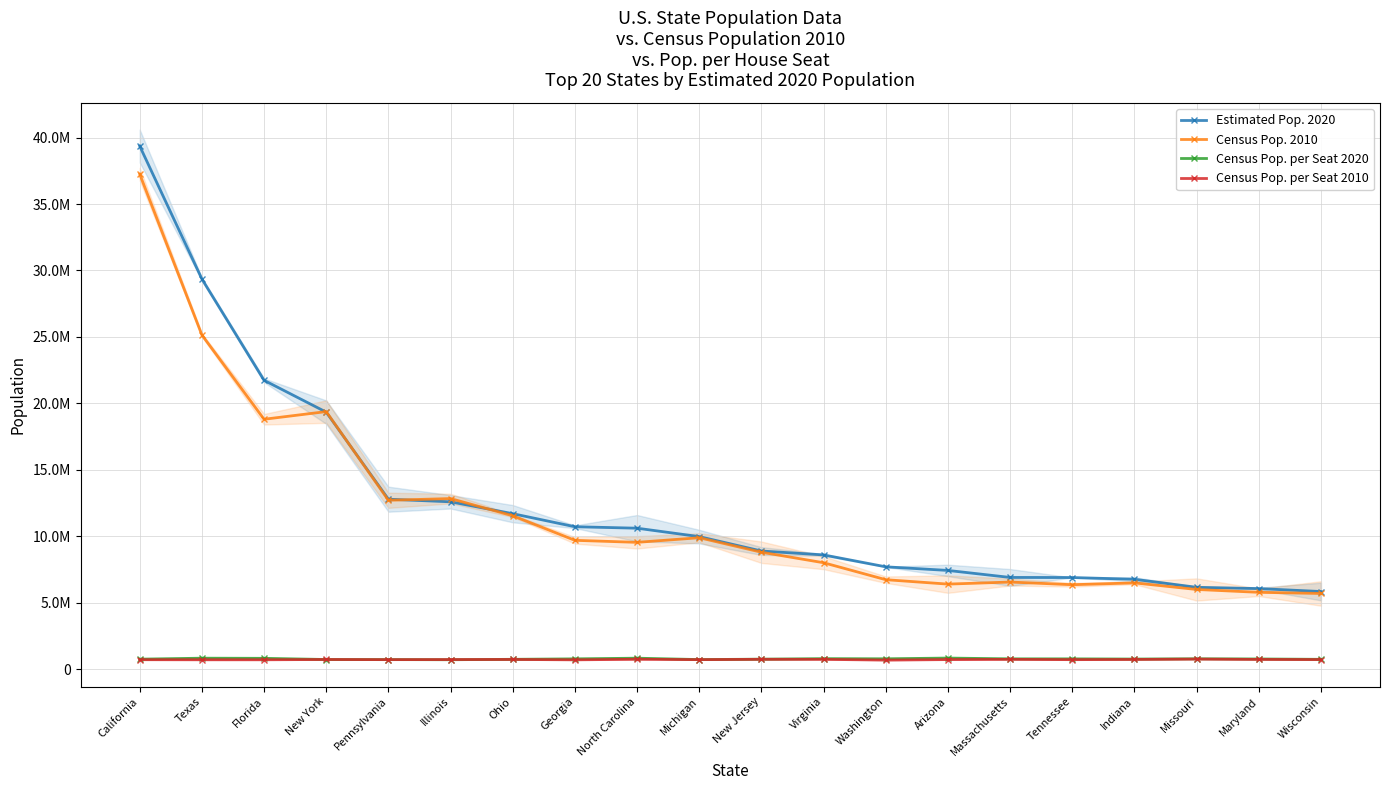

Between Illinois and Florida, which is larger?

Florida